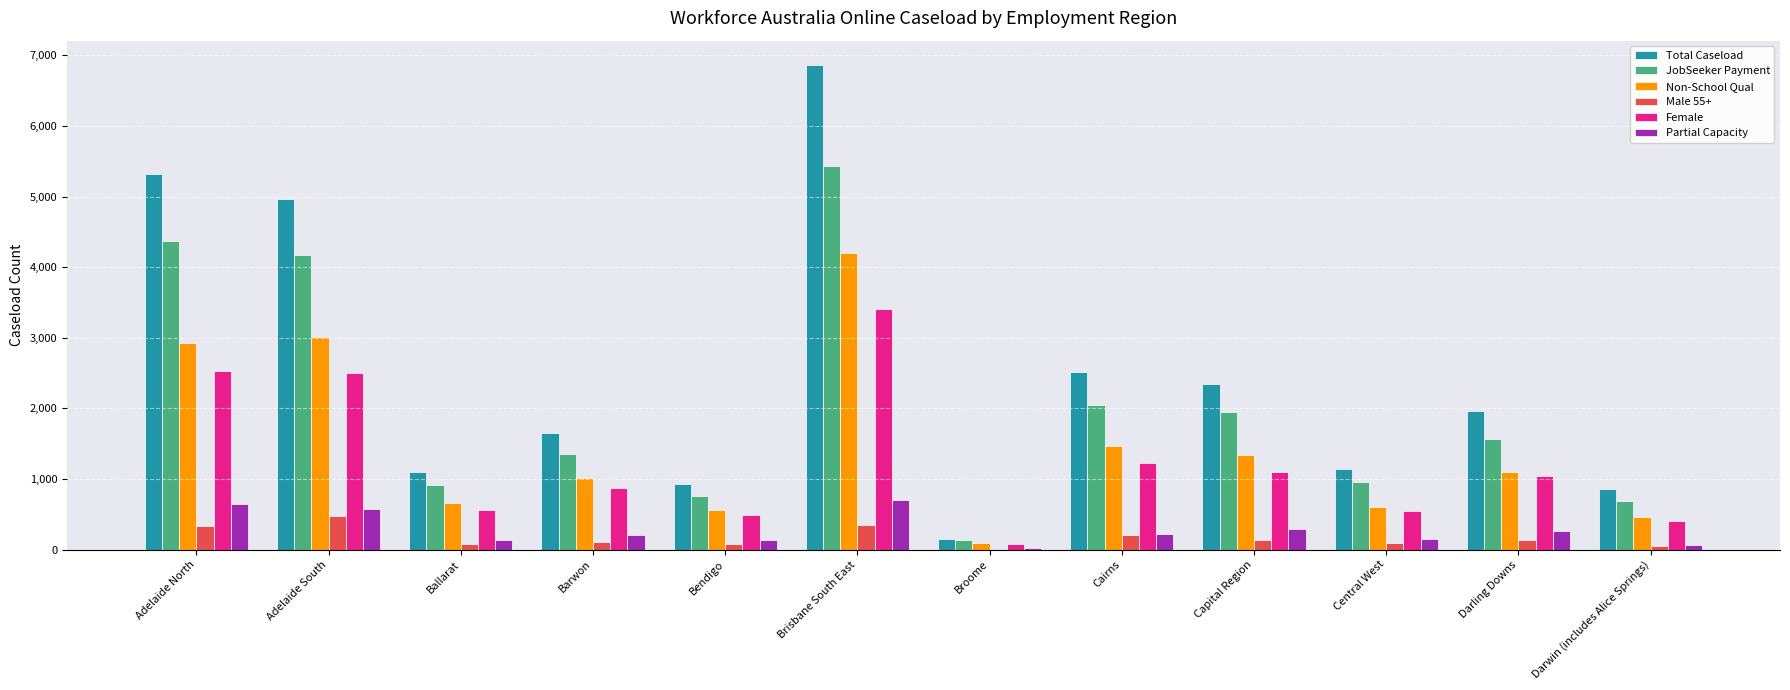

At which category is the sum across all series the highest?

Brisbane South East